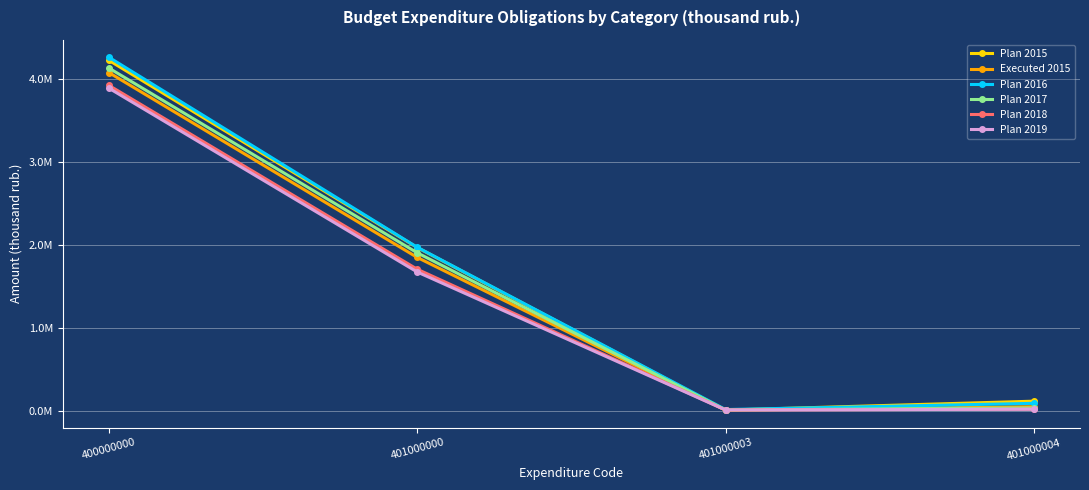

What are all the series names shown in the legend?

Plan 2015, Executed 2015, Plan 2016, Plan 2017, Plan 2018, Plan 2019